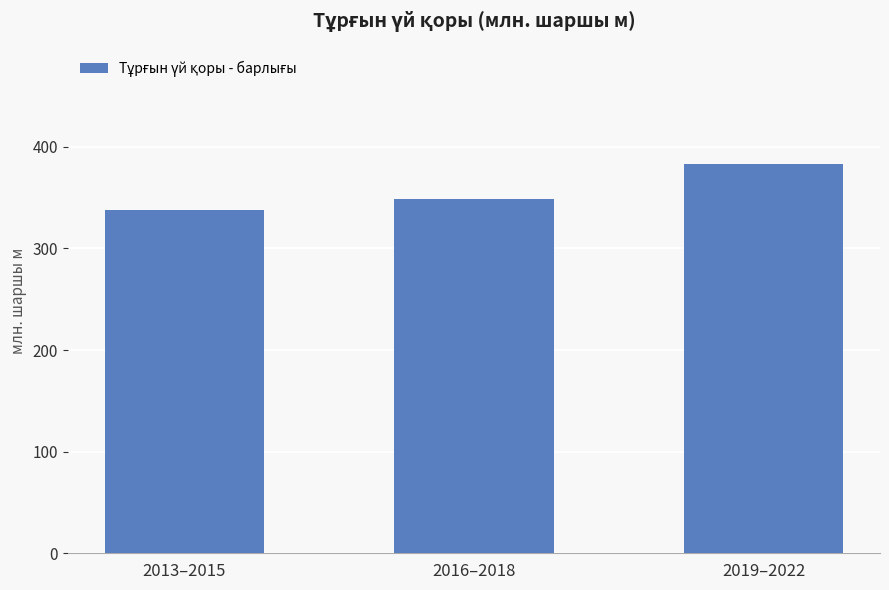

What position from the right is 2013–2015?

3